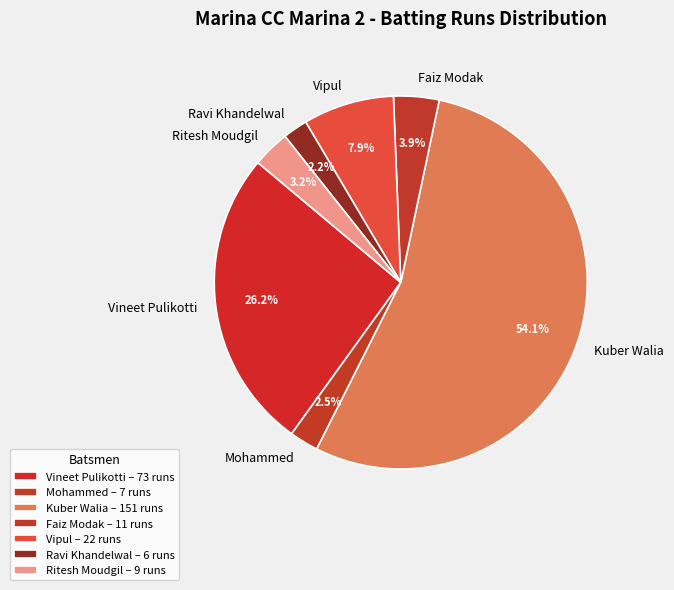

How many slices are in this pie chart?

7